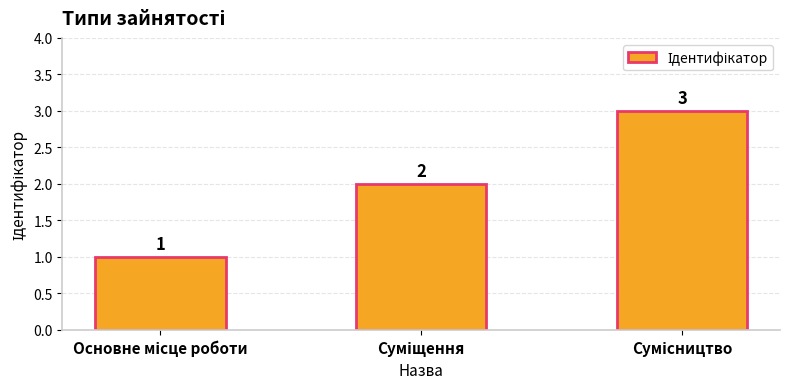

What is the maximum value shown in the chart?

3